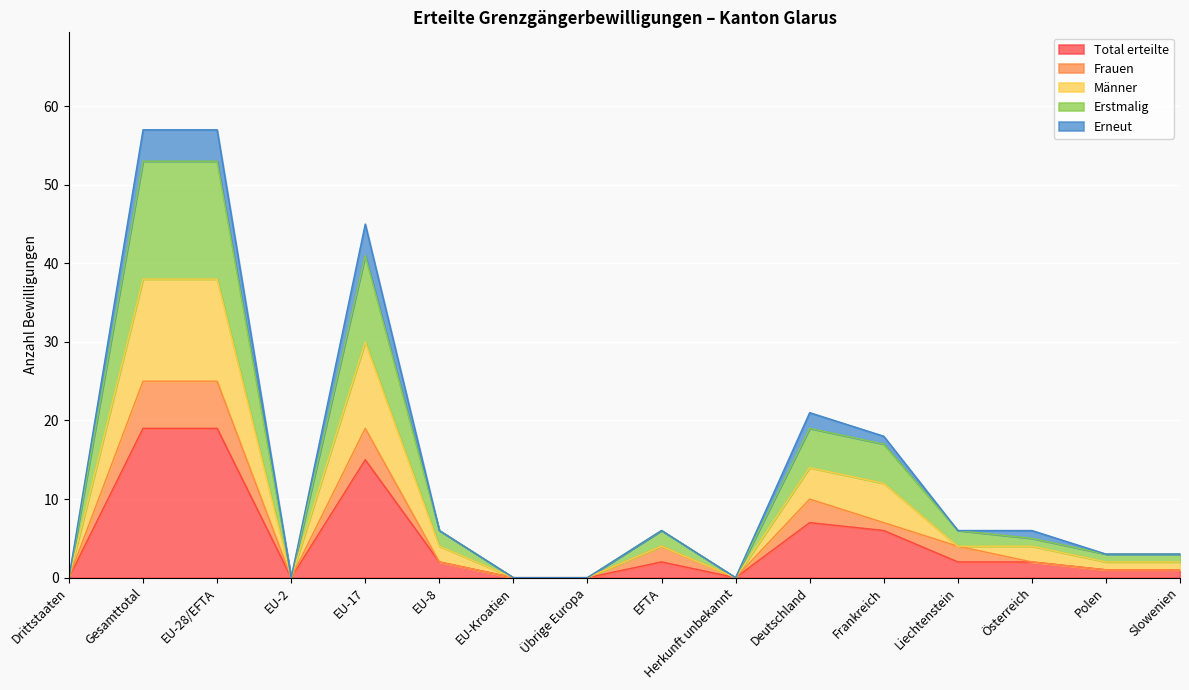

Where is the first local minimum for Männer?

EU-2